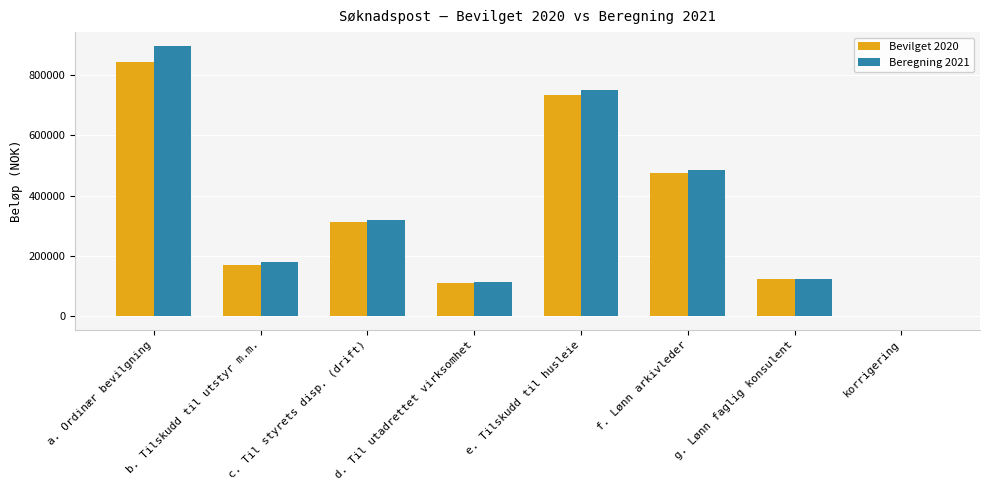

At which category is the sum across all series the highest?

a. Ordinær bevilgning